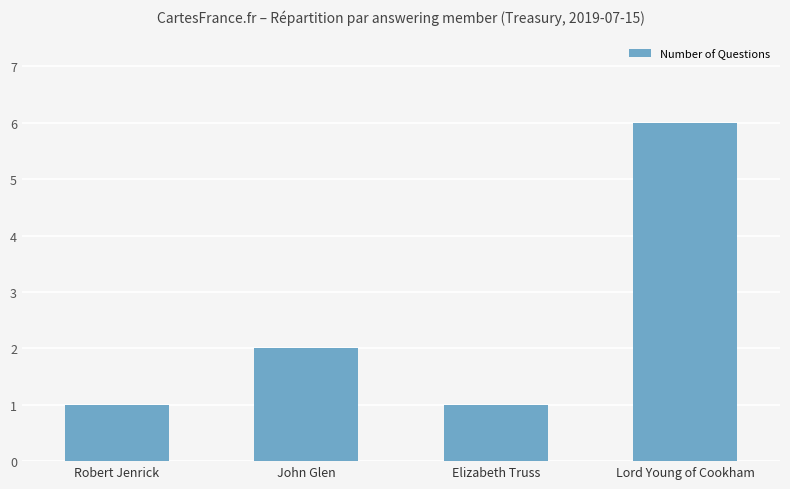

Is it true that the value at Elizabeth Truss is 0?

False